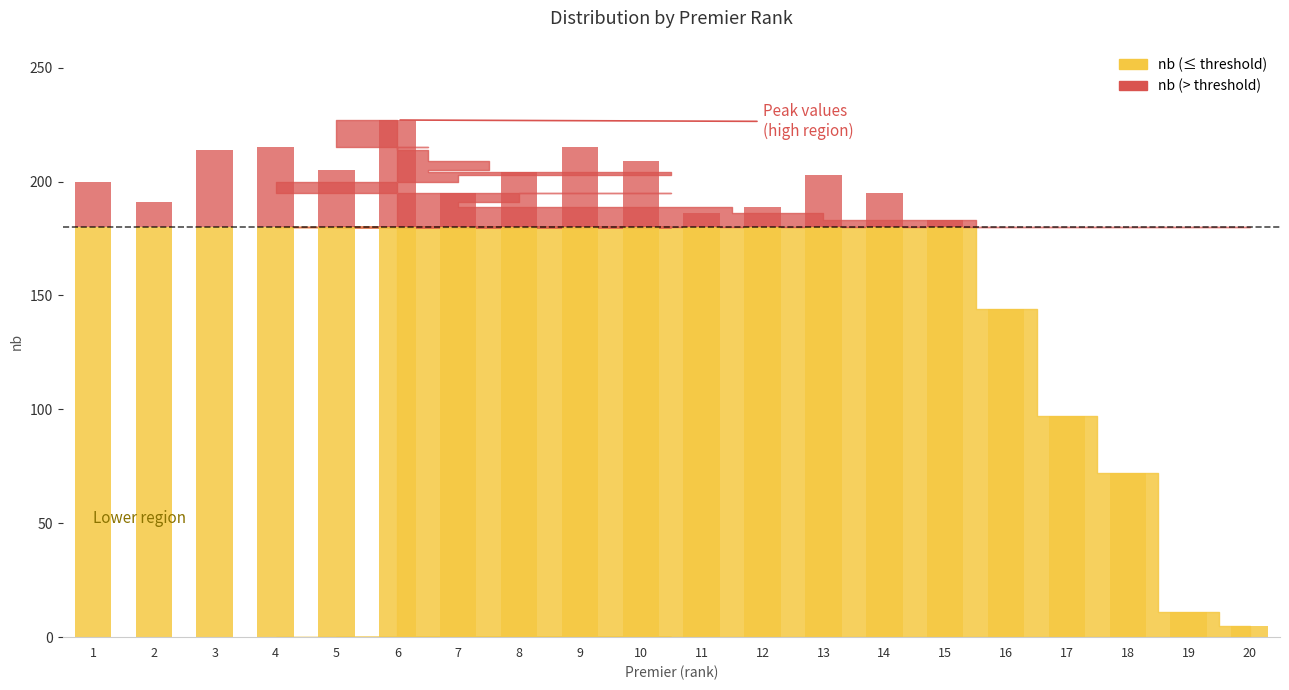

What is the value of the 17th bar from the left?

97